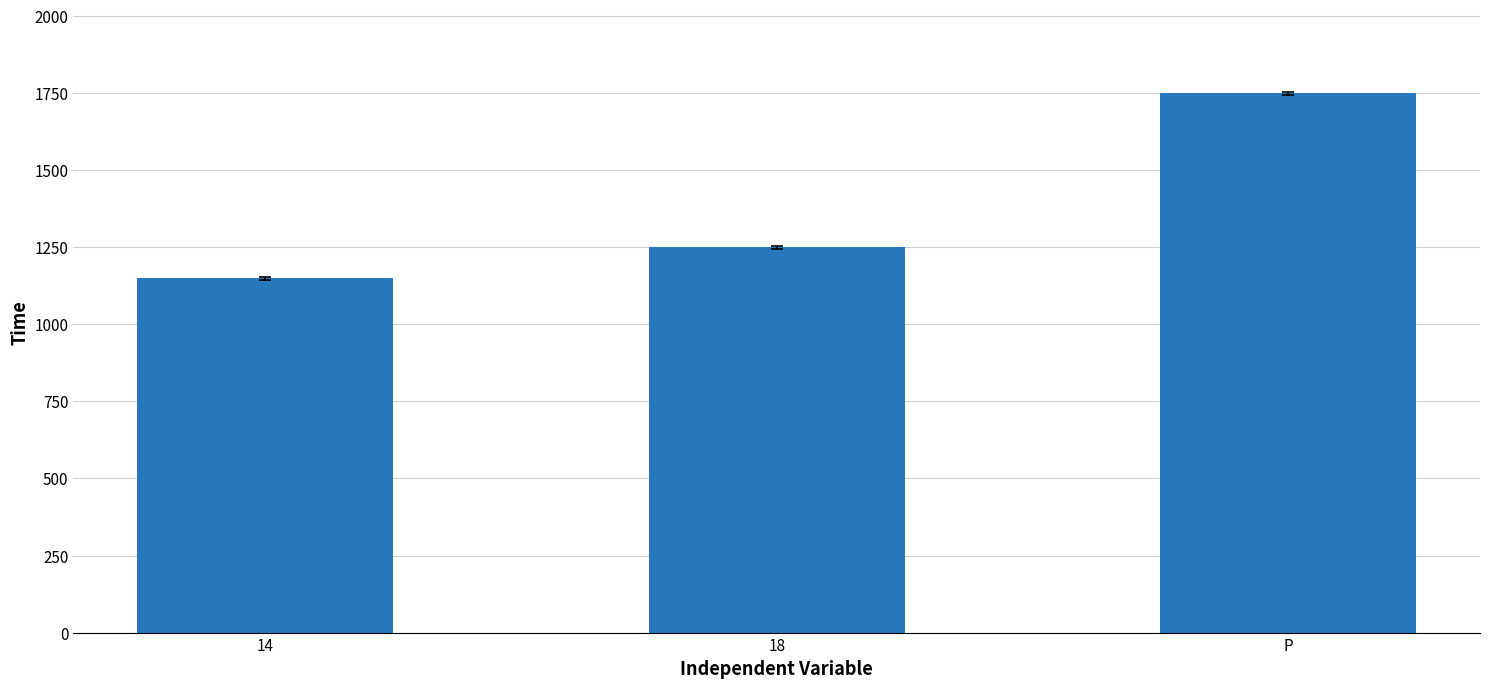

Which label corresponds to the largest value in the chart?

P